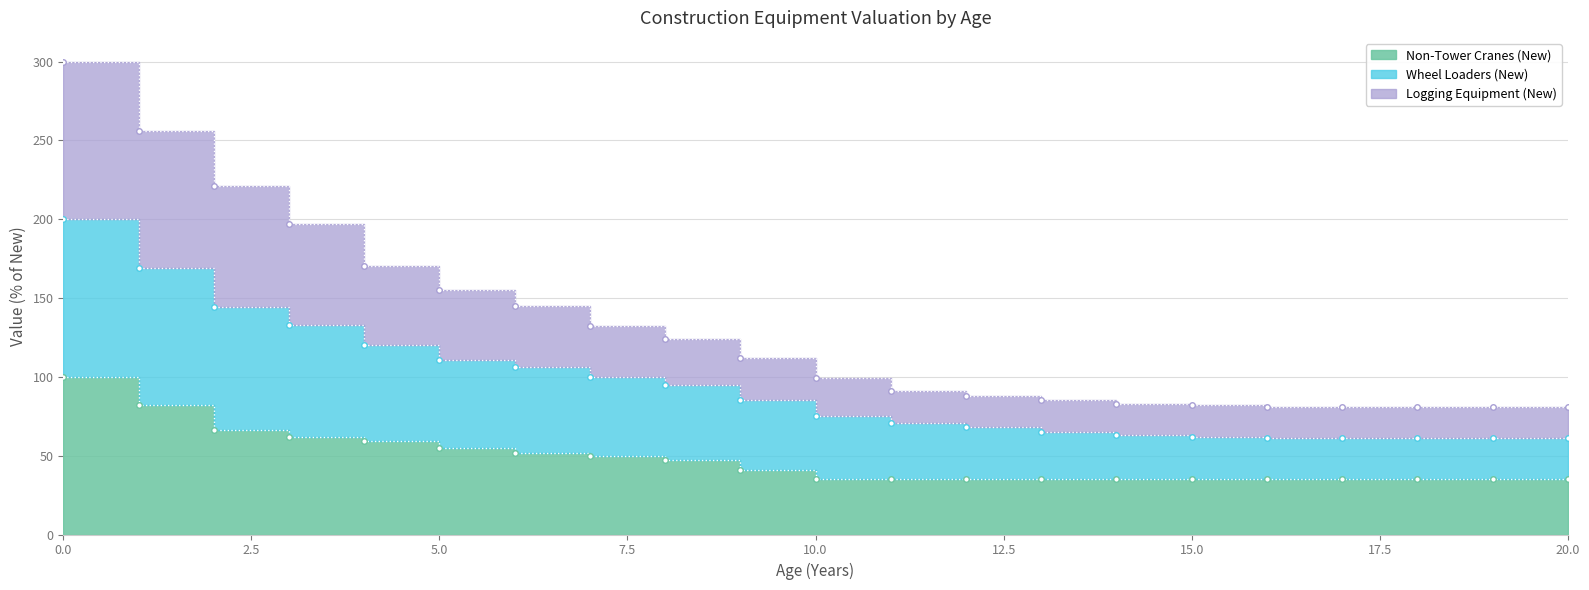

The Crawler Loaders (New) series shows 21 at 20. True or false?

False